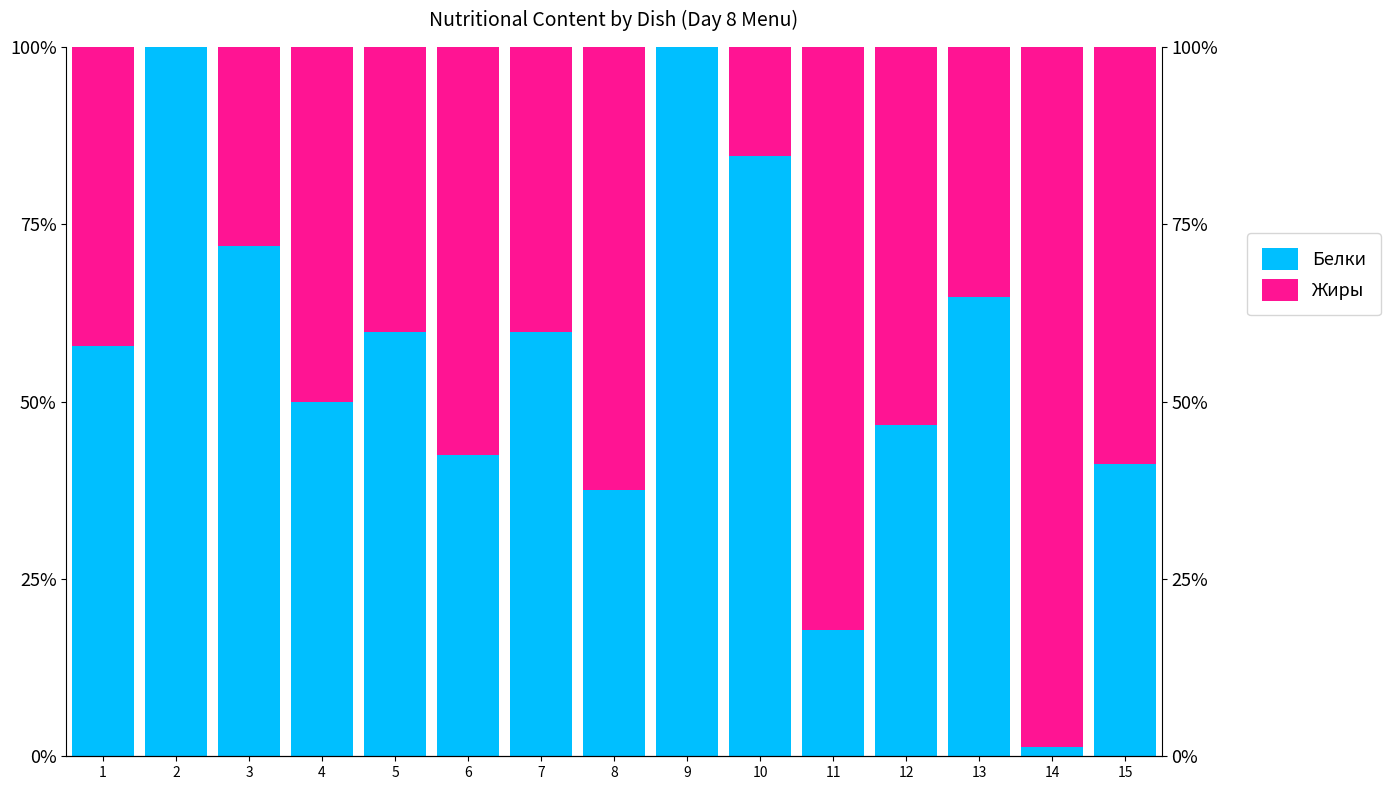

The Белки series shows 6.9 at 11. True or false?

False